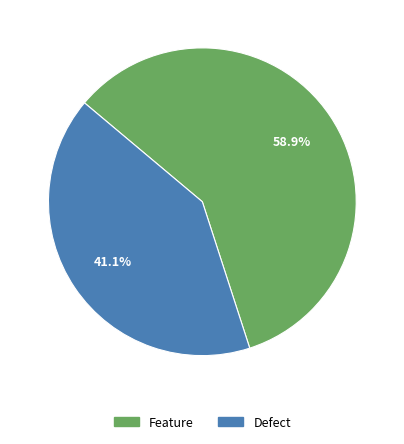

How many slices are in this pie chart?

2